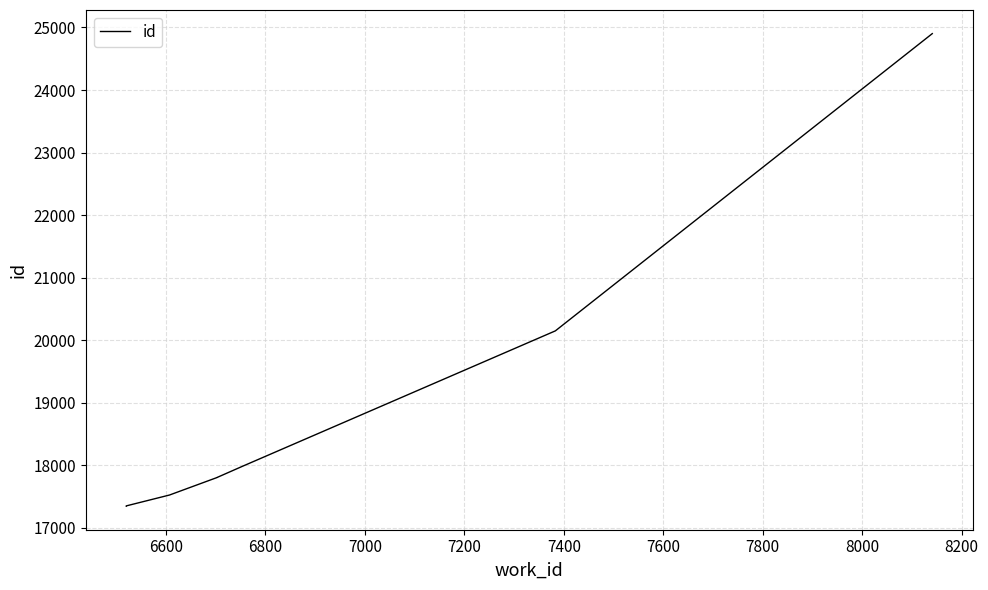

True or false: the data has more than 0 interior local peaks.

False